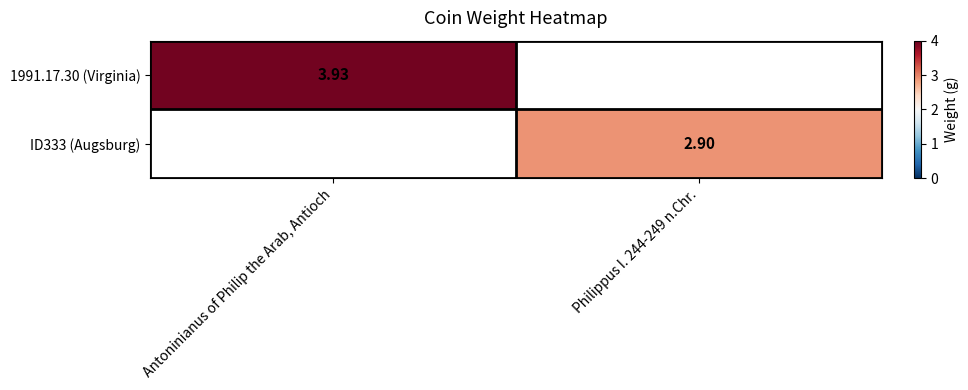

How many positive values does the 1991.17.30 (Virginia) series have?

1